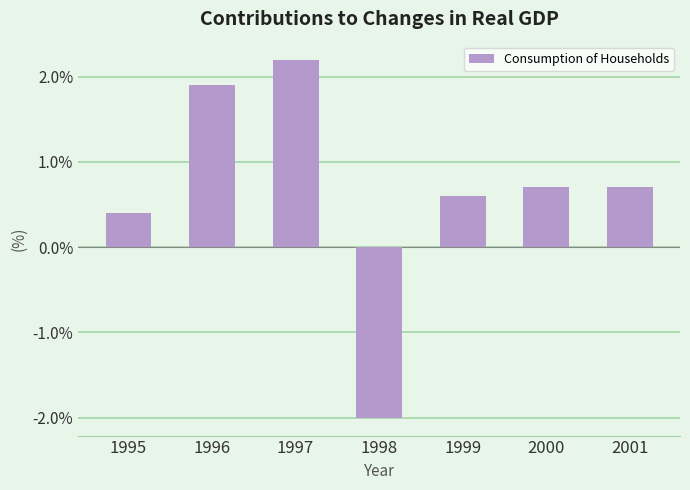

What is the maximum value shown in the chart?

2.2